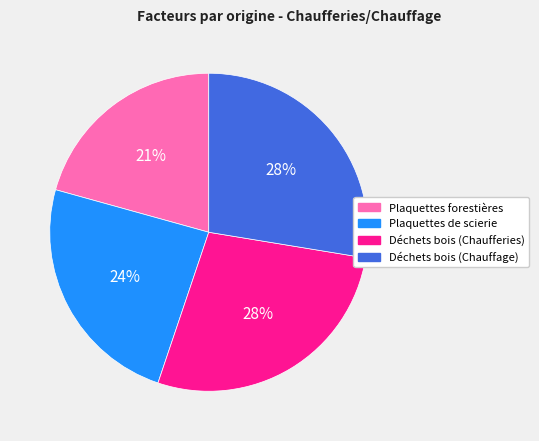

To the nearest percent, what percentage of the pie is Déchets bois (Chauffage)?

28%